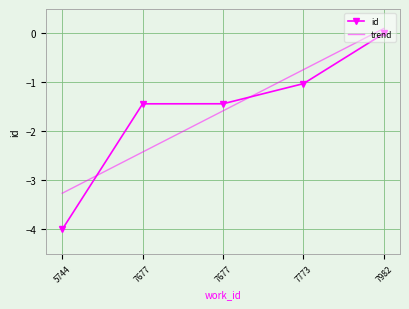

The chart shows a value of -1.4 at 7677. True or false?

True